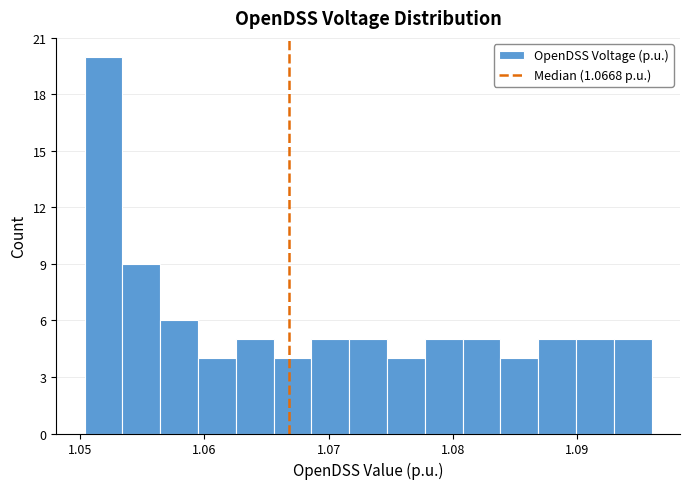

Around what value on the x-axis is the tallest bar? Give the approximate position of its centre, as read against the axis.

1.052